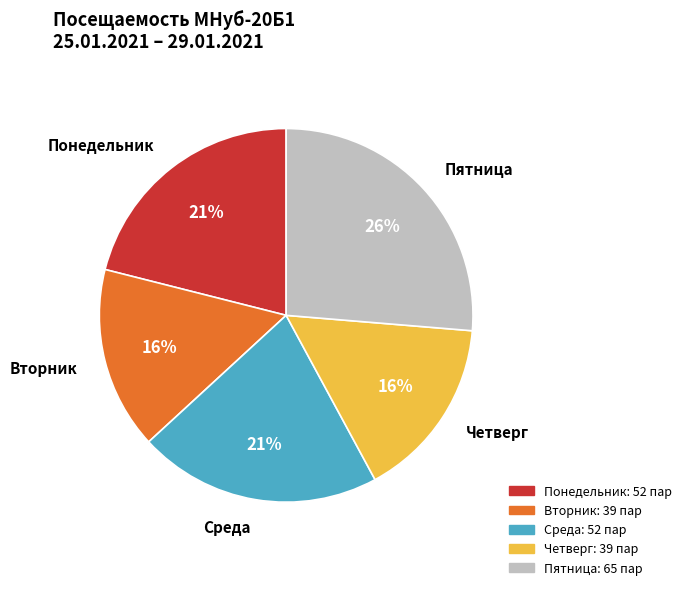

Combined, do Пятница and Среда account for over 50%?

No